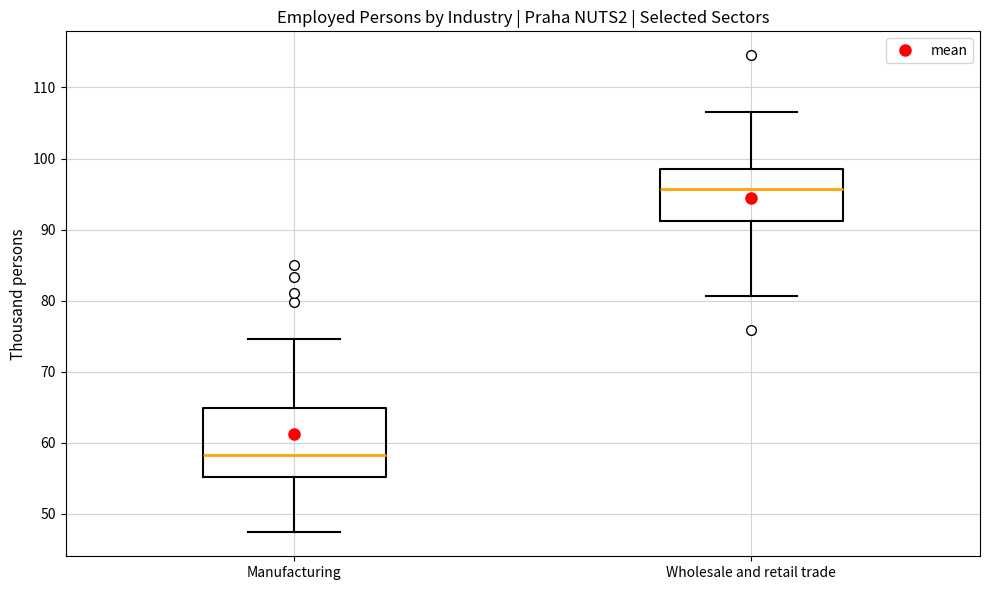

Which box is the tallest, from its lower edge to its upper edge?

Manufacturing